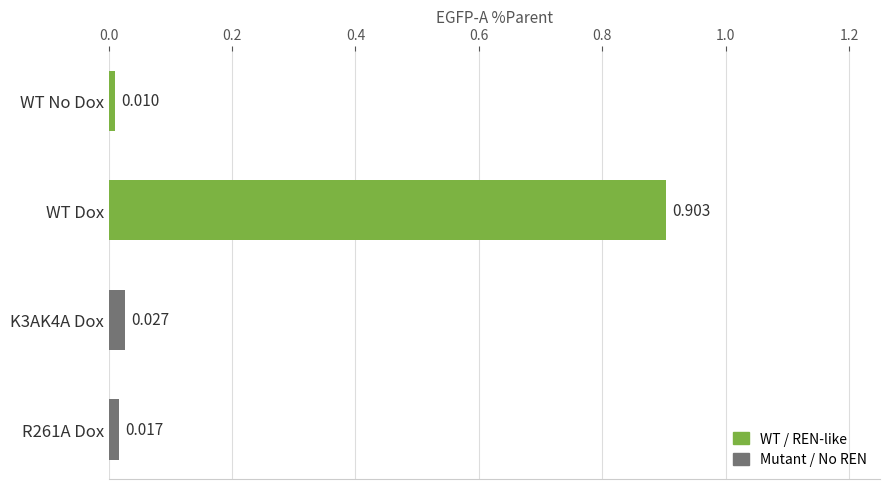

At which category does the chart reach its peak across all series?

WT Dox